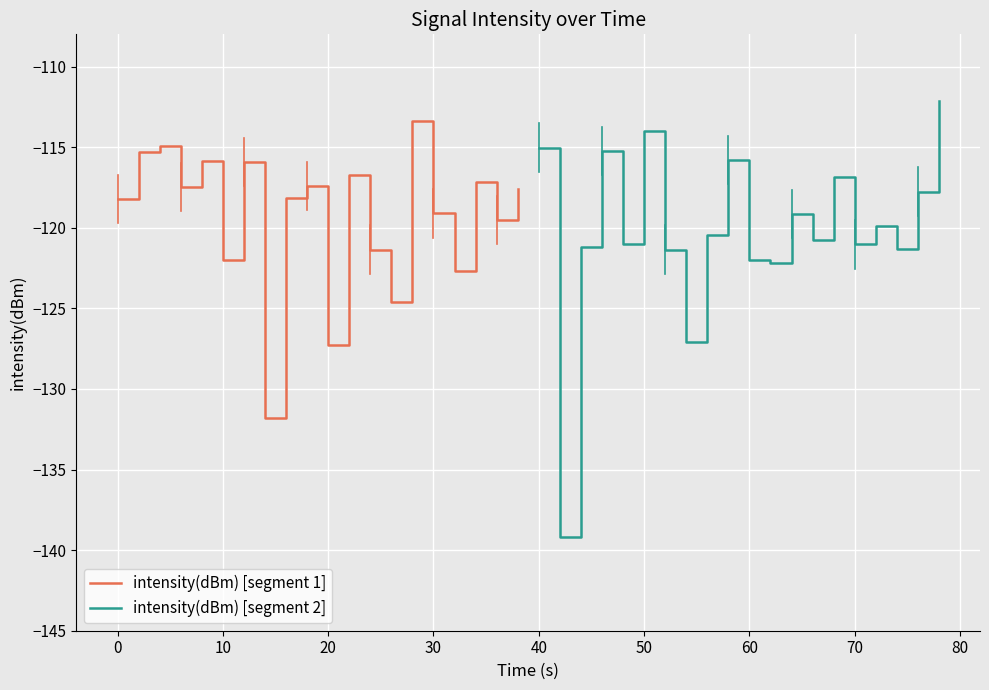

In intensity(dBm) [segment 1], how many points are higher than both neighbors (excluding endpoints)?

7